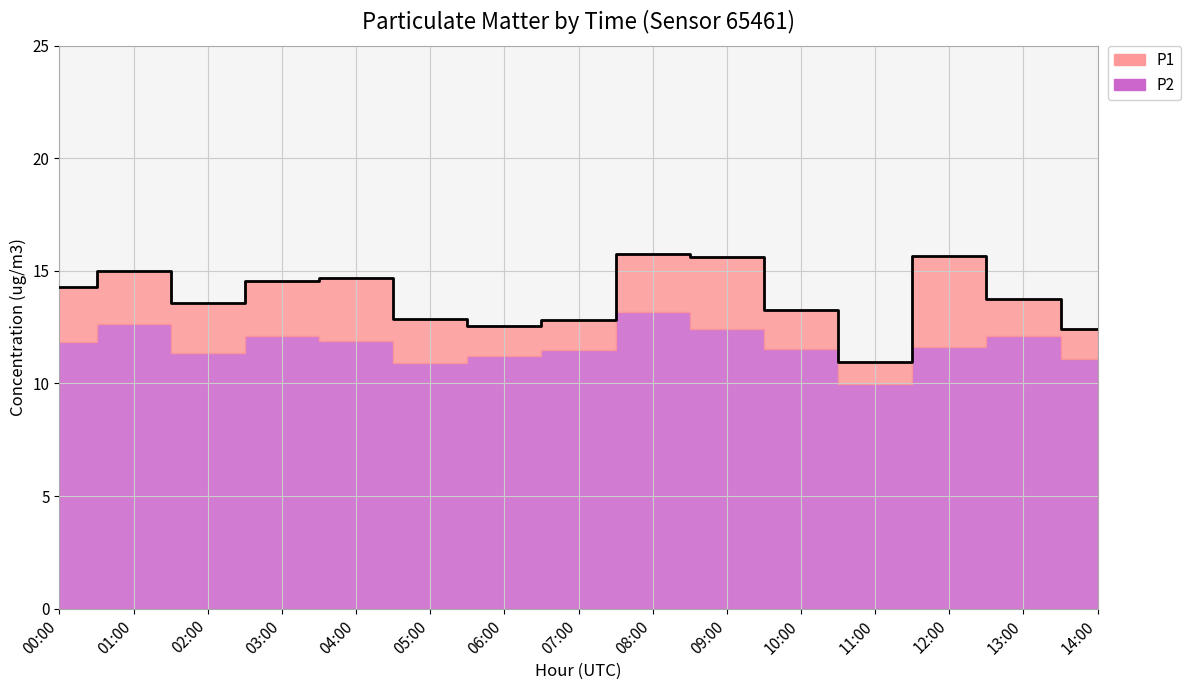

How many points are higher than both their immediate neighbors (excluding endpoints)?

4